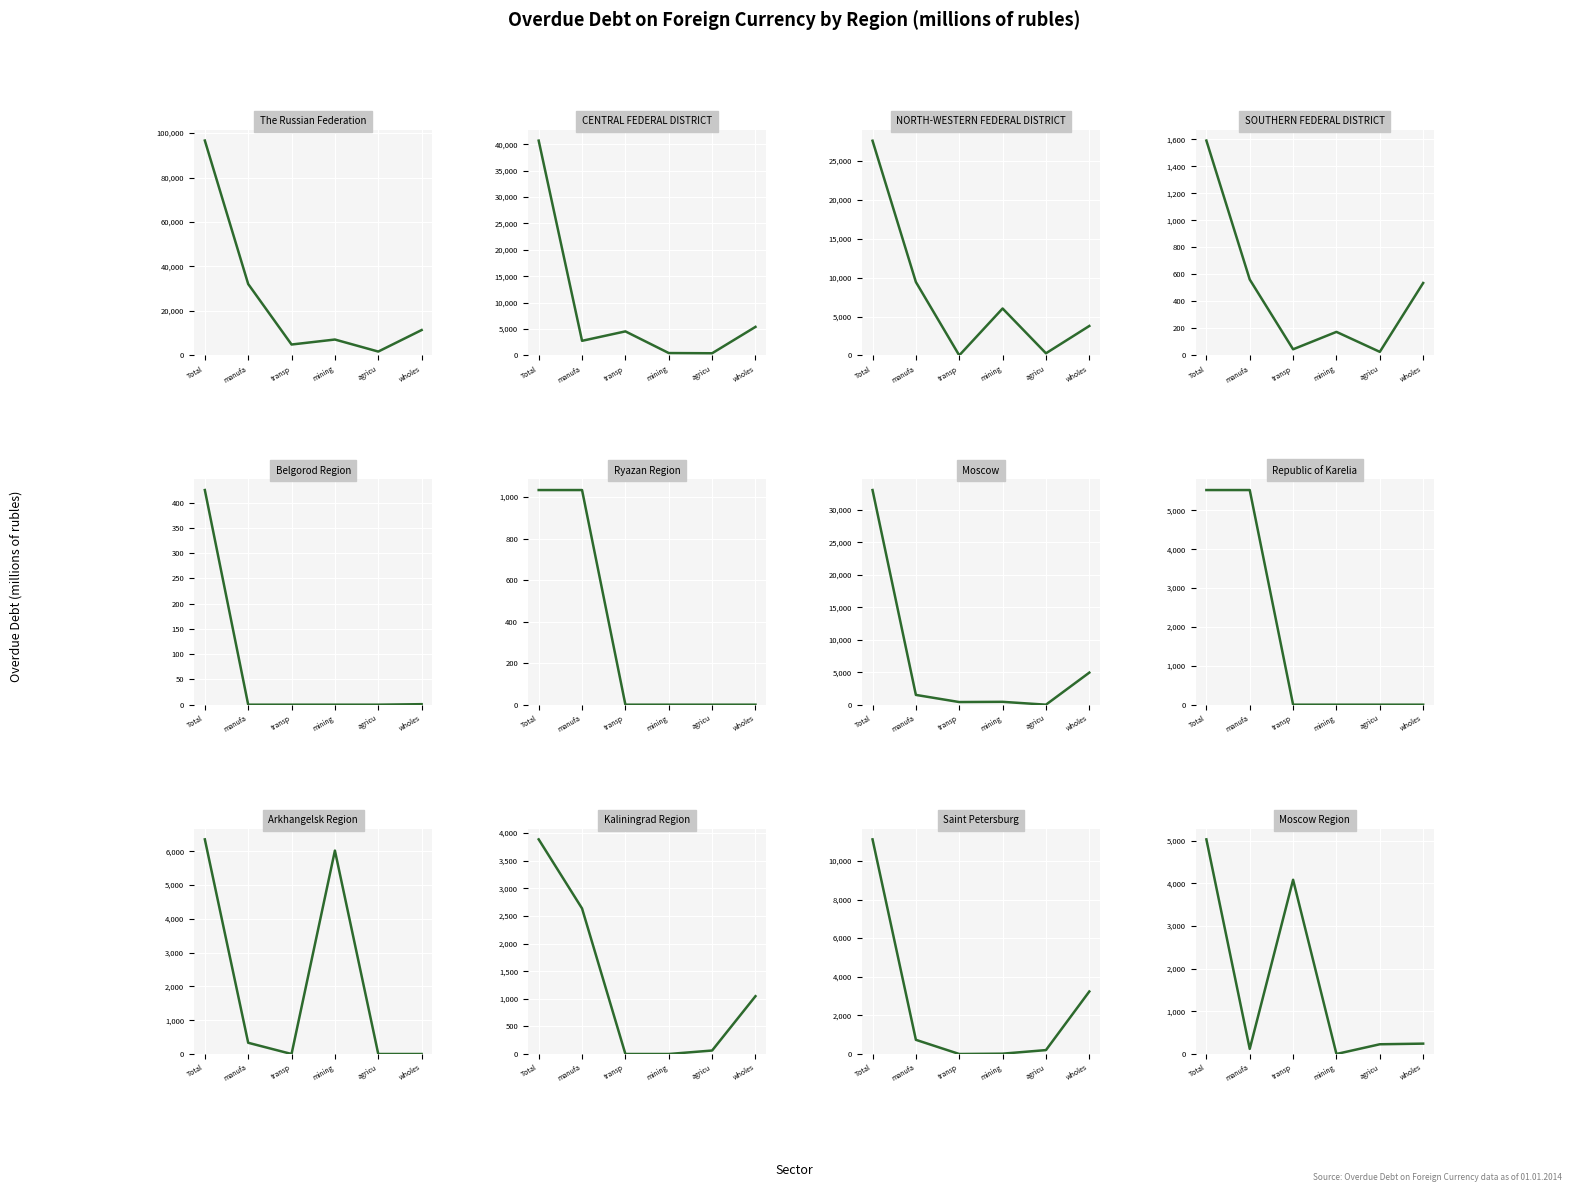

What are all the series names shown in the legend?

Total, manufacturing, transport and communications, mining and quarrying of natural minerals, agriculture, hunting and forestry, wholesale and retail trade